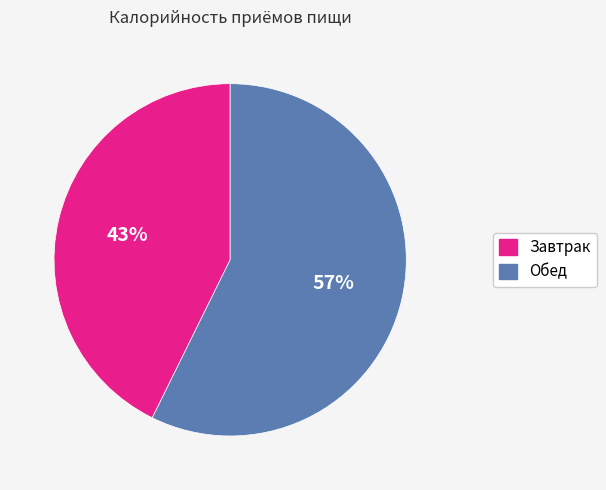

Rank the categories by value from lowest to highest.

Завтрак, Обед